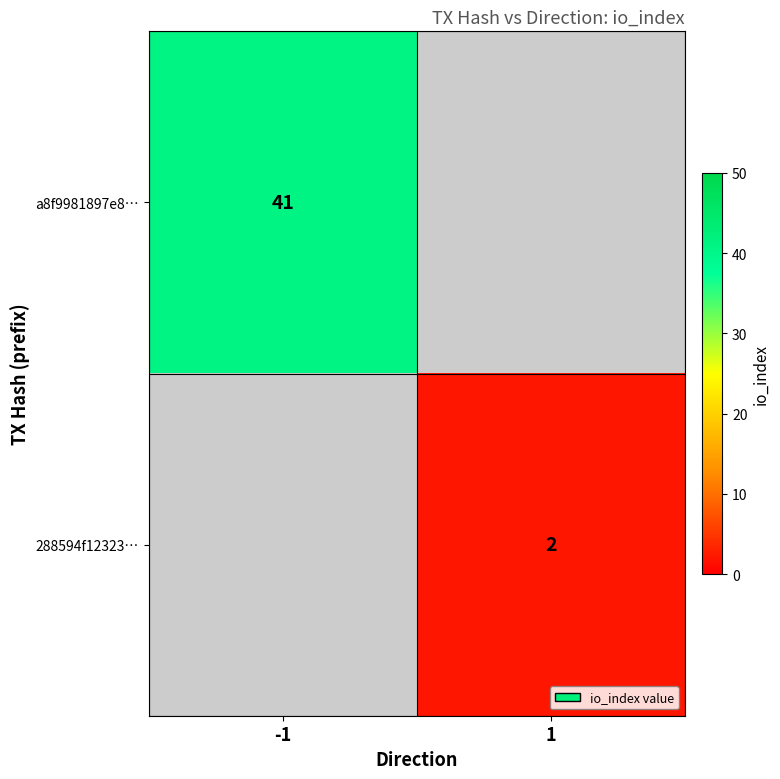

How many categories are shown in the chart?

2